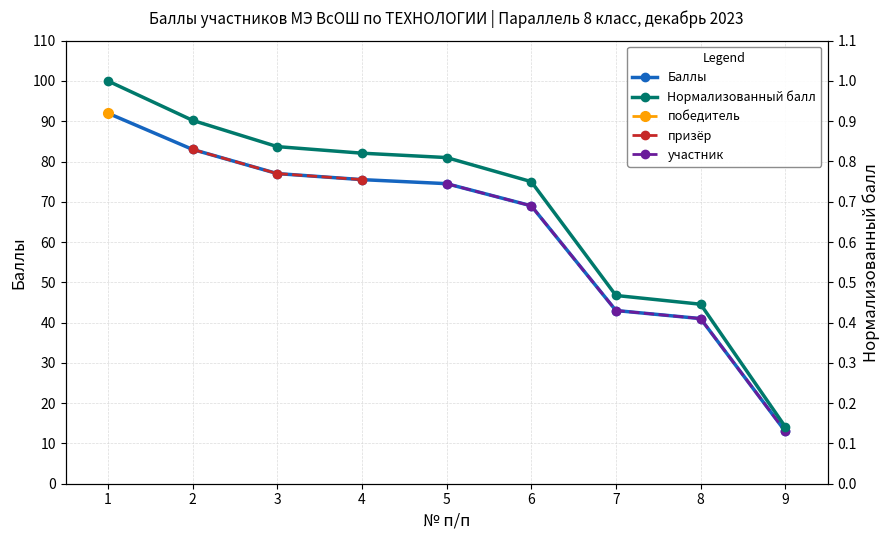

Which label corresponds to the largest value in the chart?

1